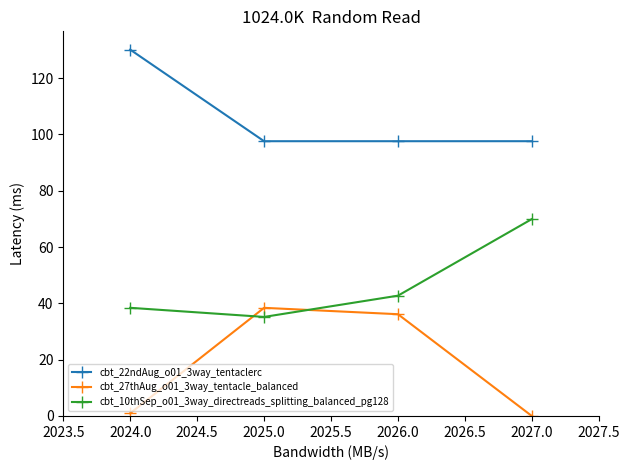

What is the total value across all series at 2024.0?

169.5